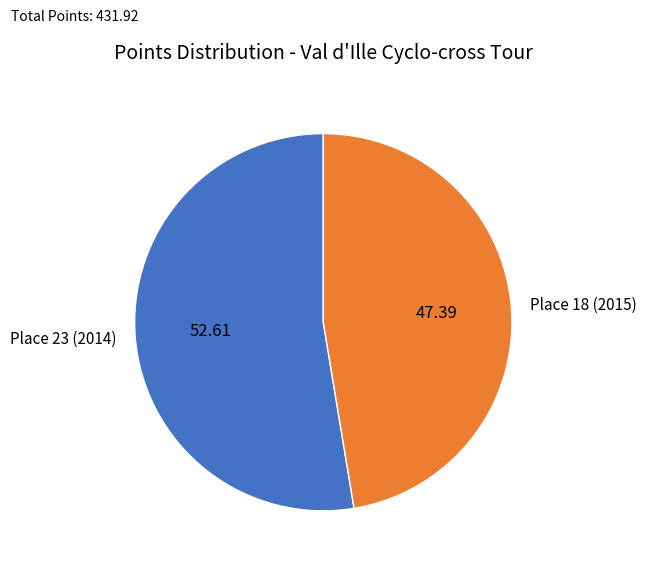

The Place 23 (2014) slice represents 43% of the pie. True or false?

False